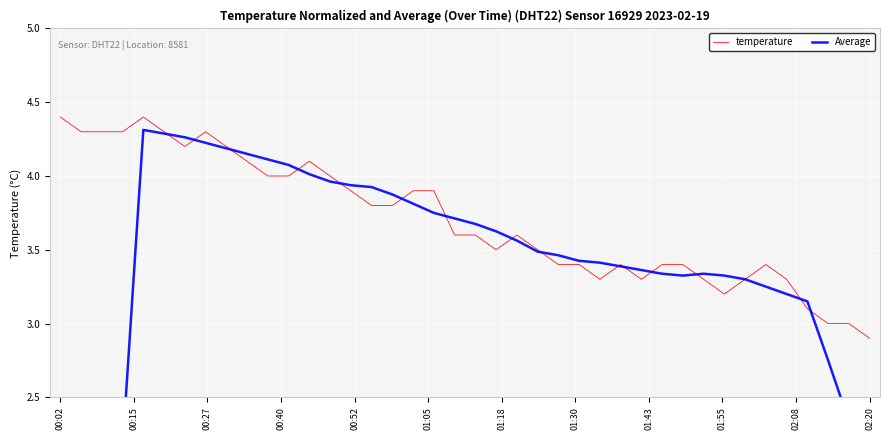

How many lines are shown in the chart?

2